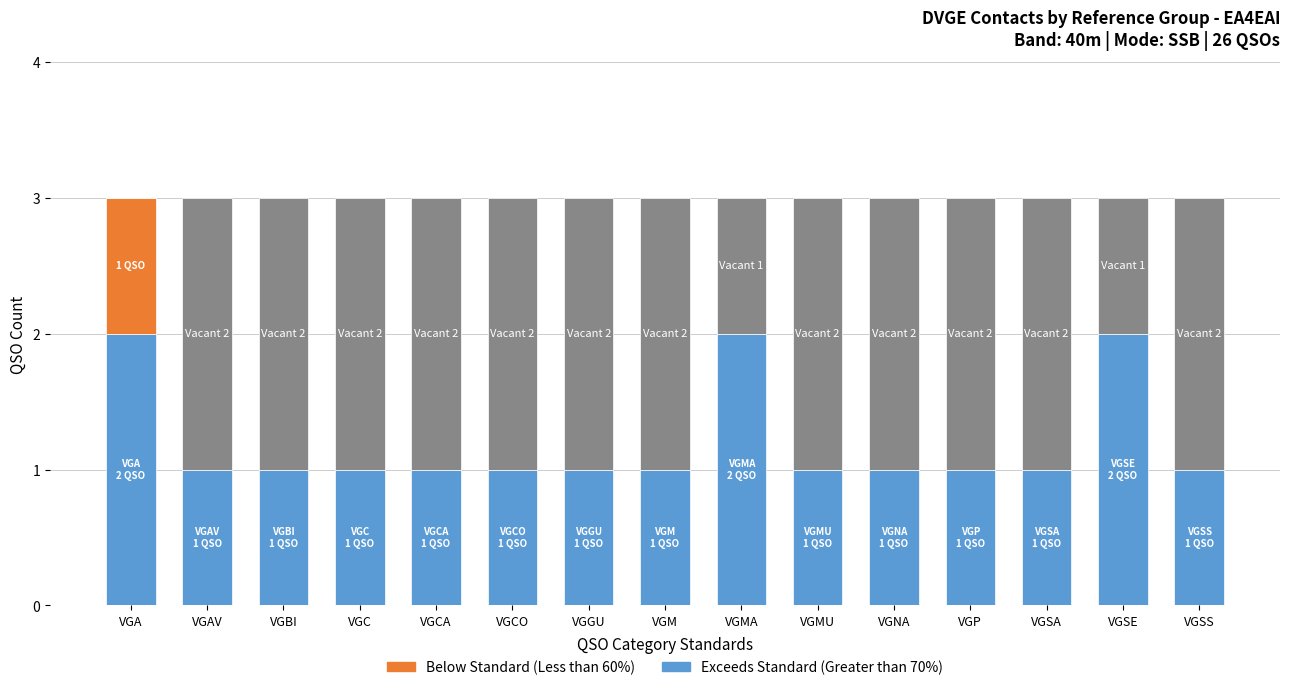

What is the total value across all series at VGAV?

3